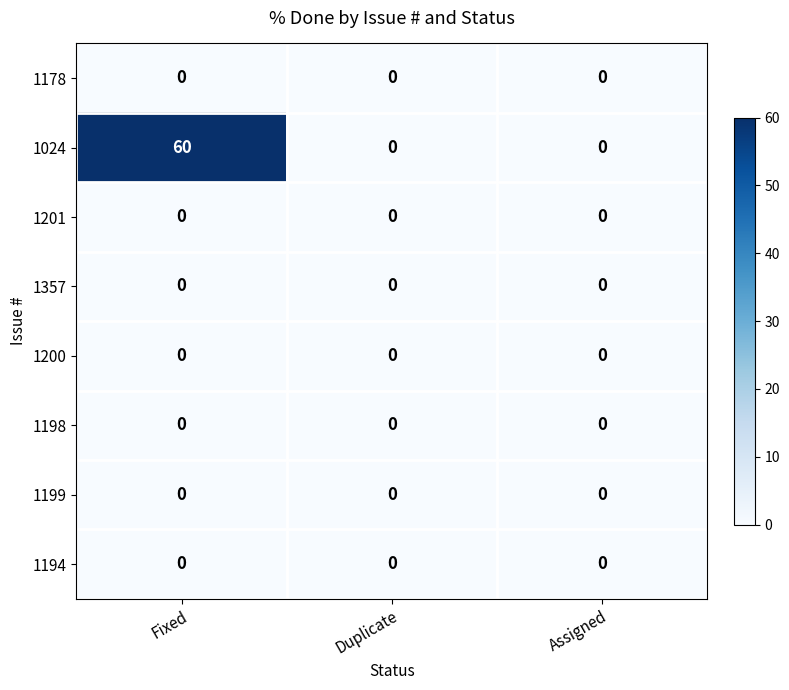

What is the greatest value displayed?

60